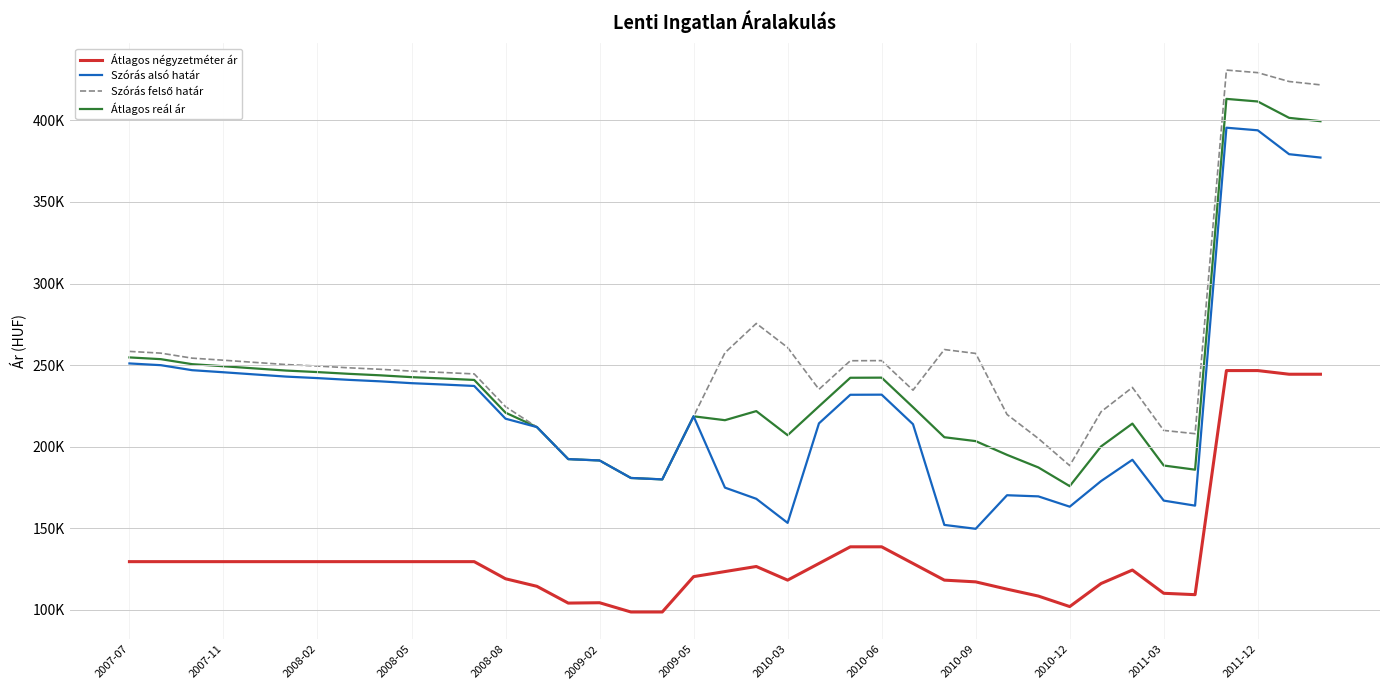

Is this an area chart (filled region under the line)?

No